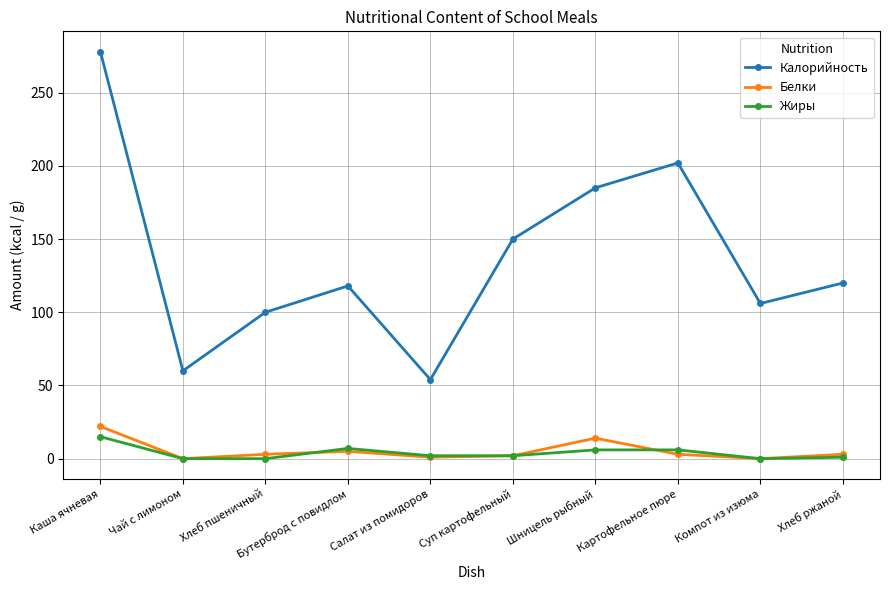

What are all the series names shown in the legend?

Калорийность, Белки, Жиры